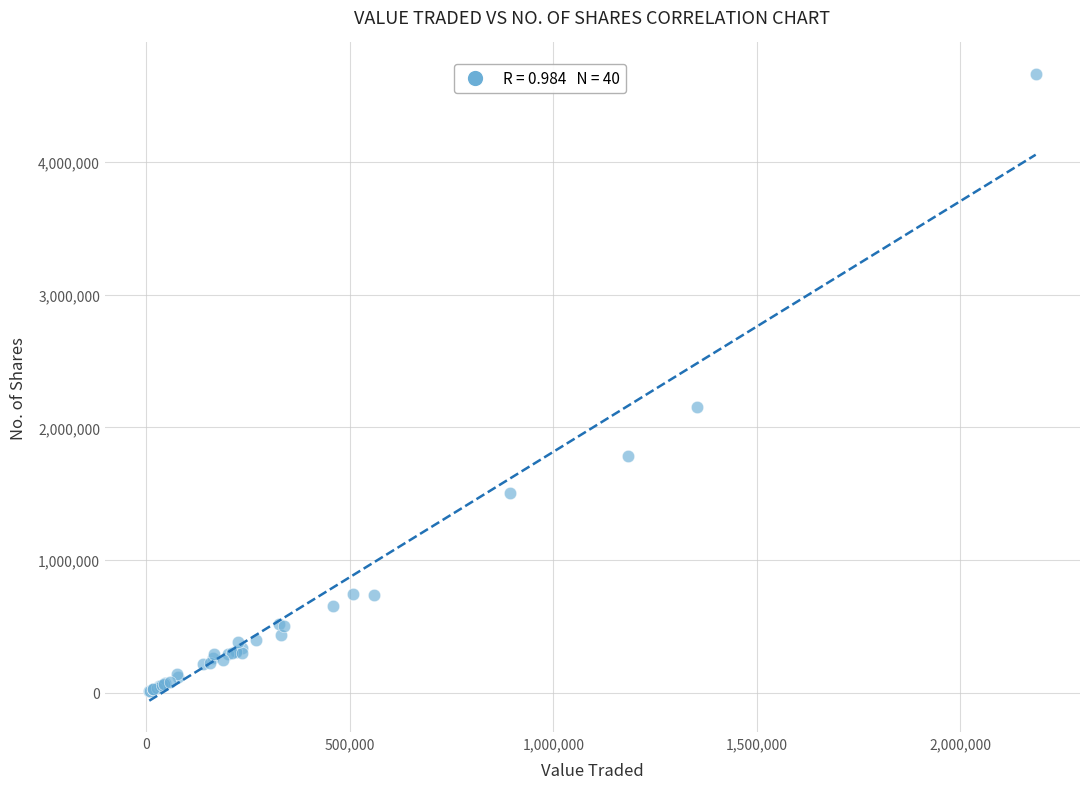

What Y value in the scatter plot is closest to 2338666?

2156794